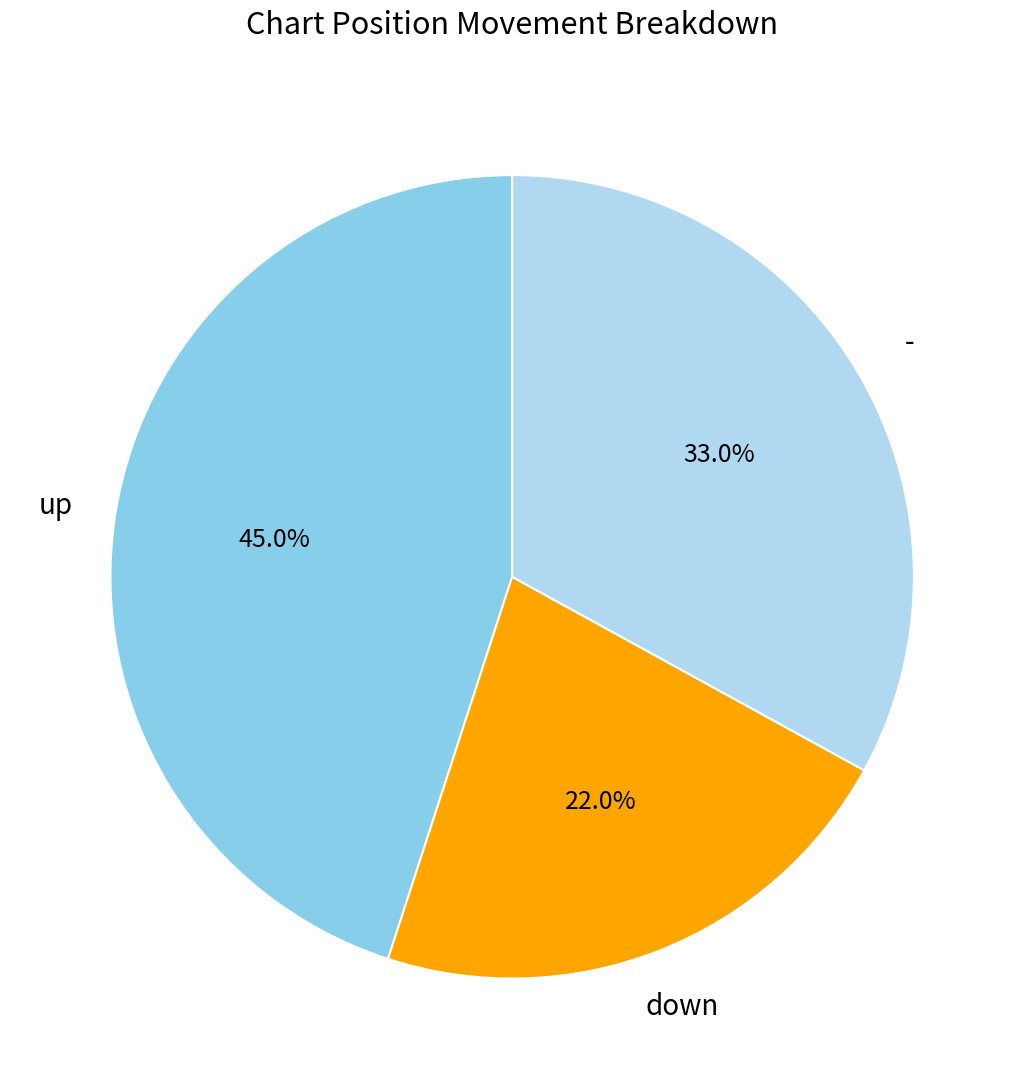

To the nearest percent, what percentage of the pie is -?

33%